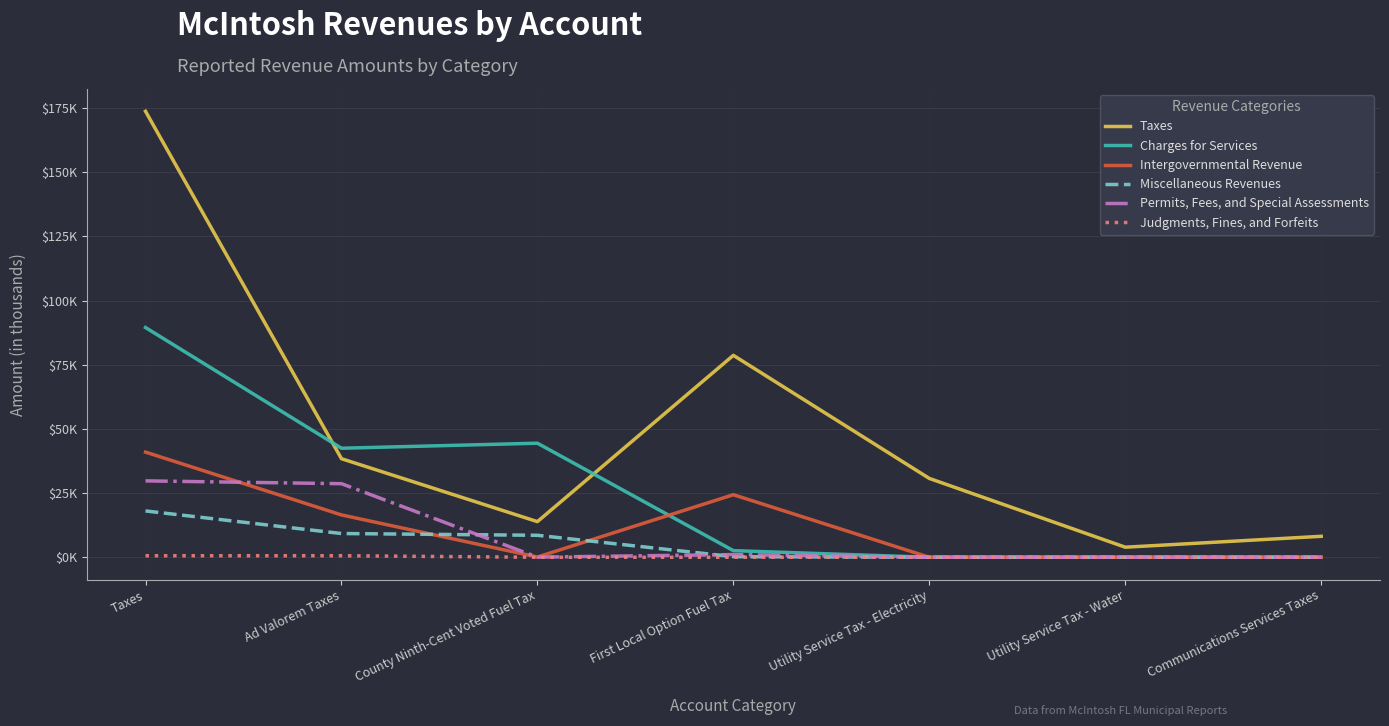

What is the value of the Judgments, Fines, and Forfeits point at the 1st from the left?

0.6